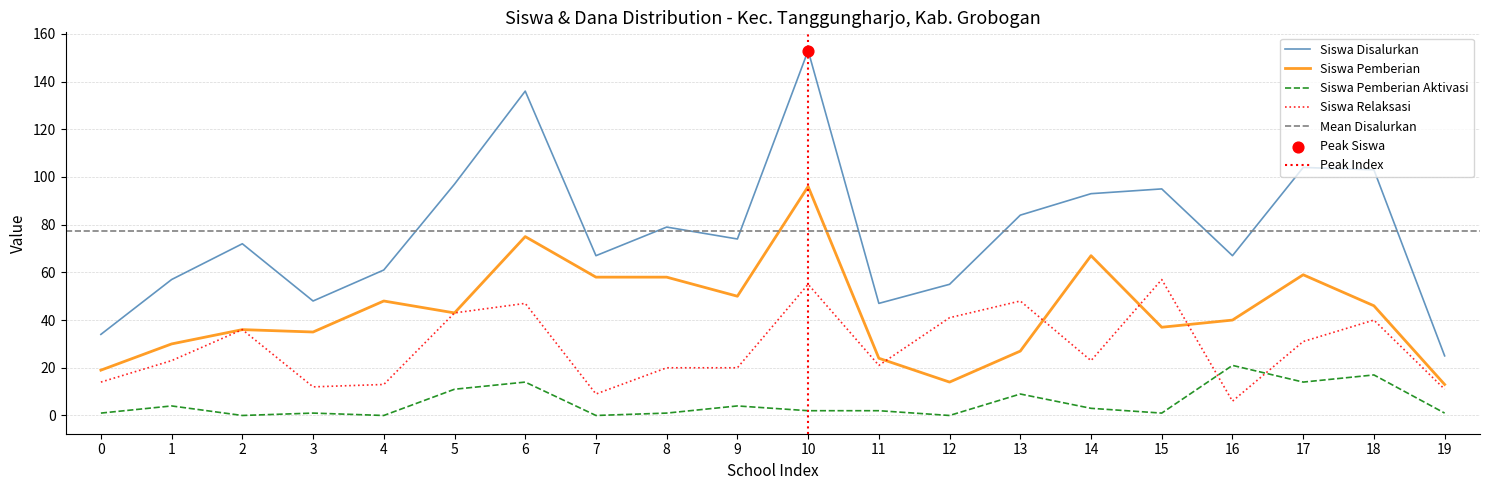

Is the value of Siswa Pemberian Aktivasi at 19 greater than the value of Siswa Relaksasi at 18?

No